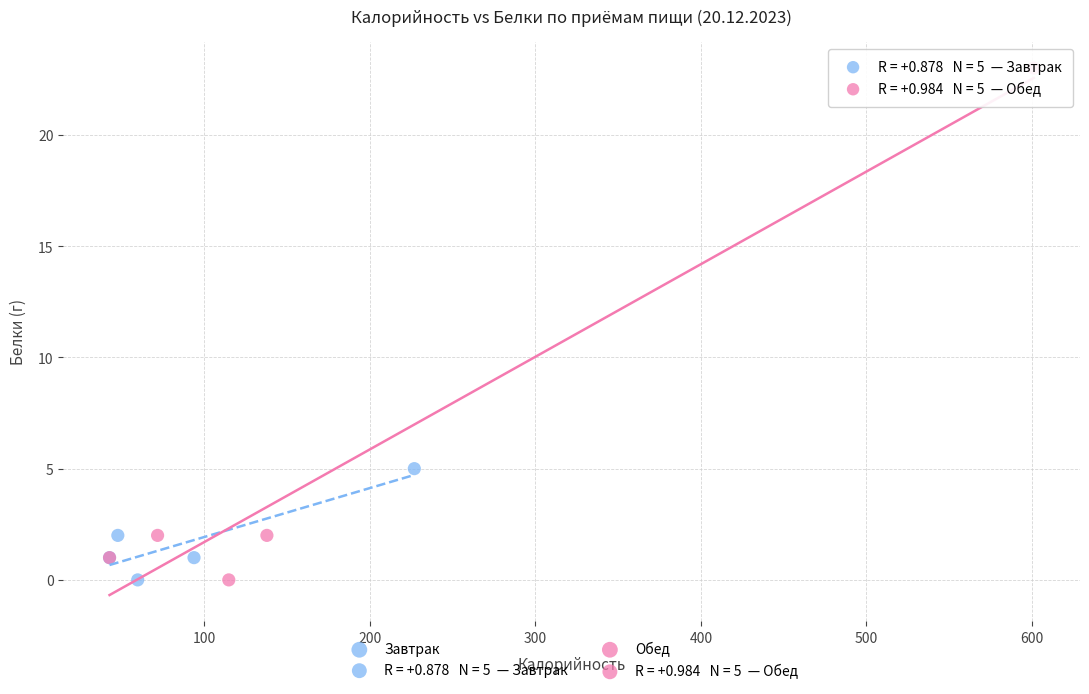

Which series has the widest spread of Y values?

Обед